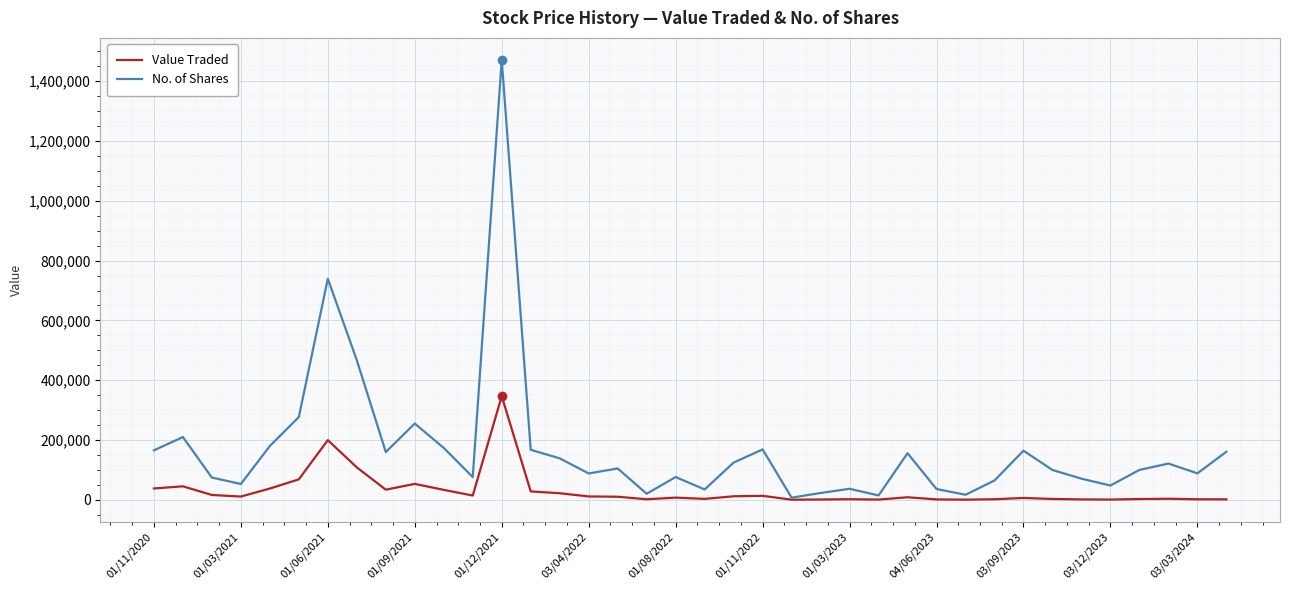

What is the minimum value shown in the chart?

587